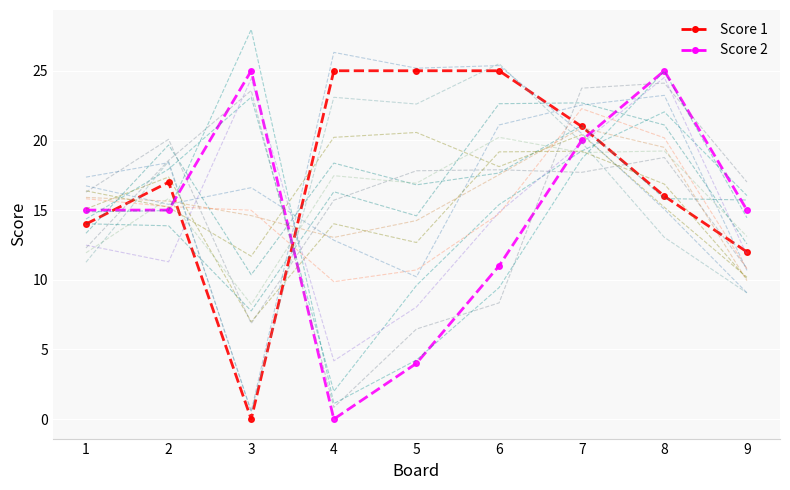

What is the difference between the Score 2 values at 7 and 5?

16